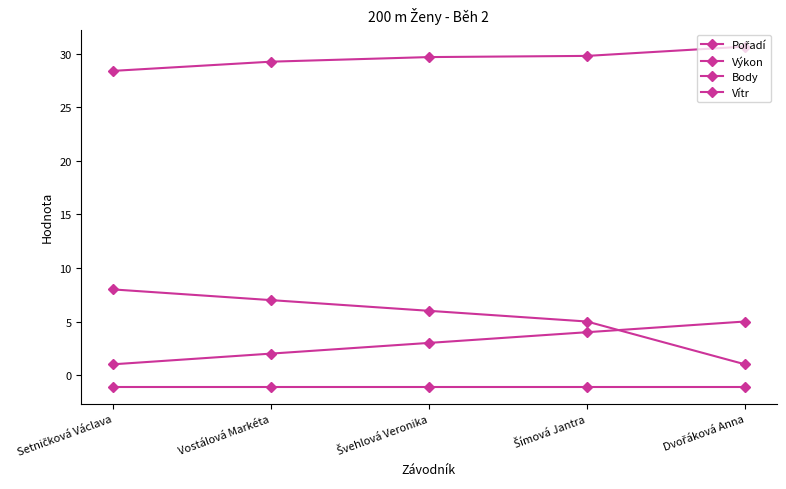

Reading left to right, list all the values displayed in this chart.

Pořadí: 1.0	2.0	3.0	4.0	5.0
Výkon: 28.4	29.3	29.7	29.8	30.7
Body: 8.0	7.0	6.0	5.0	1.0
Vítr: -1.1	-1.1	-1.1	-1.1	-1.1